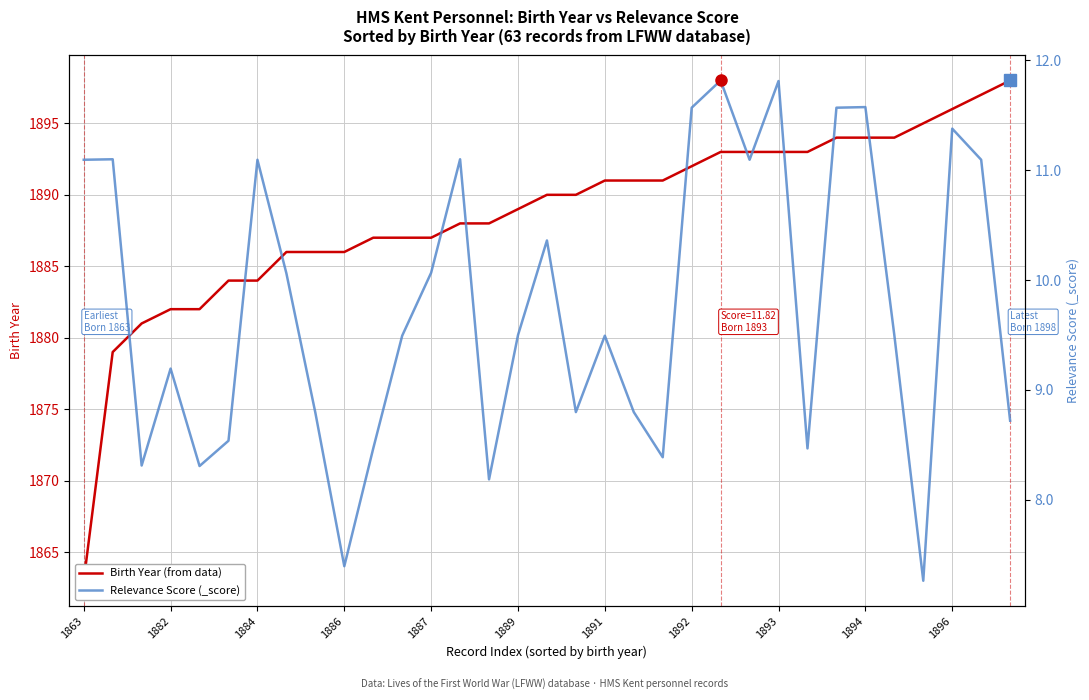

What is the total value across all series at 29?

1902.3